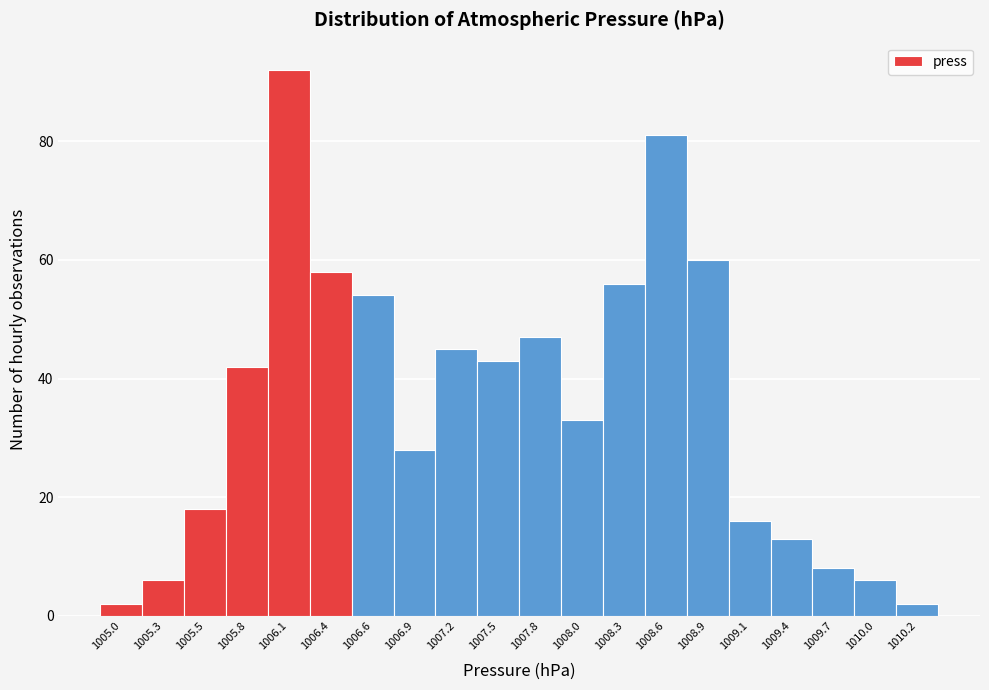

Reading left to right, extract all data points from this chart.

2	6	18	42	92	58	54	28	45	43	47	33	56	81	60	16	13	8	6	2